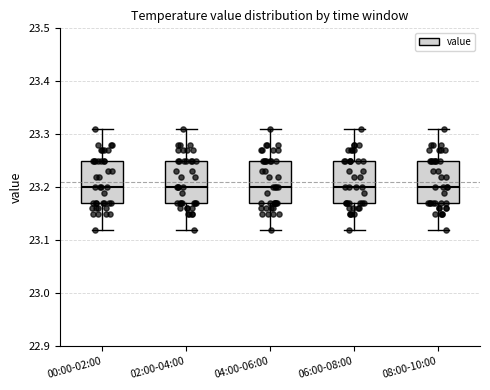

Where is the lower edge of the box for 04:00-06:00 on the y-axis? The values are not printed on the chart, so give them approximately, as read against the axis.

23.17